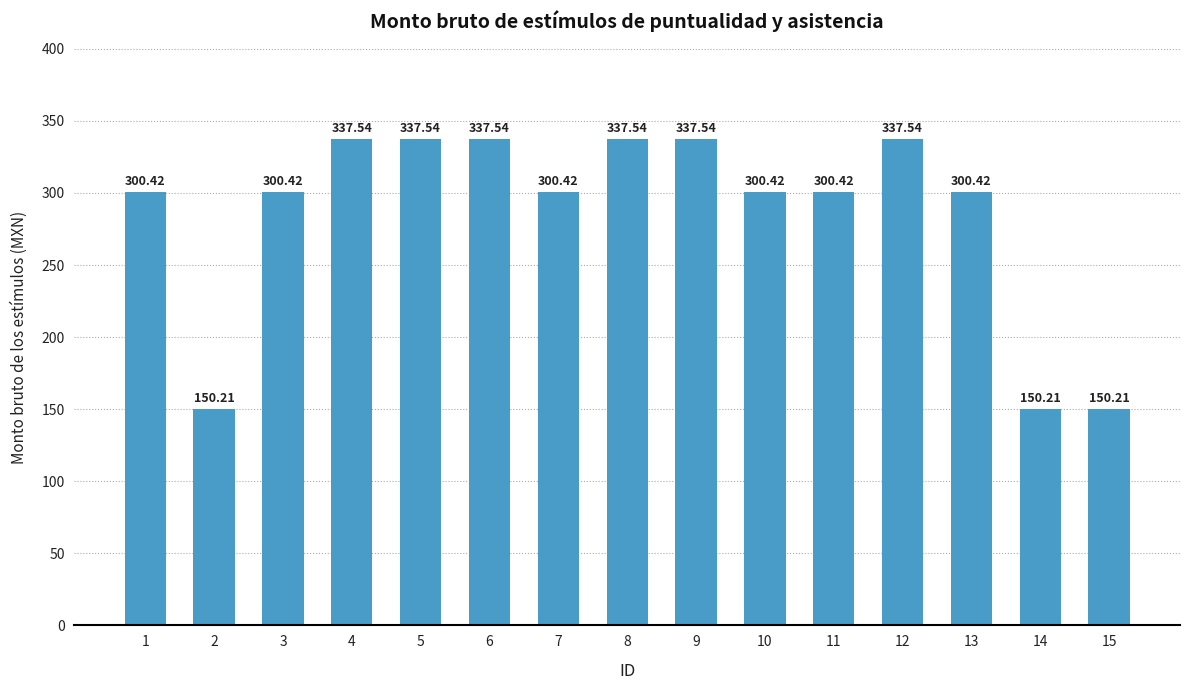

What is the average value?

285.2